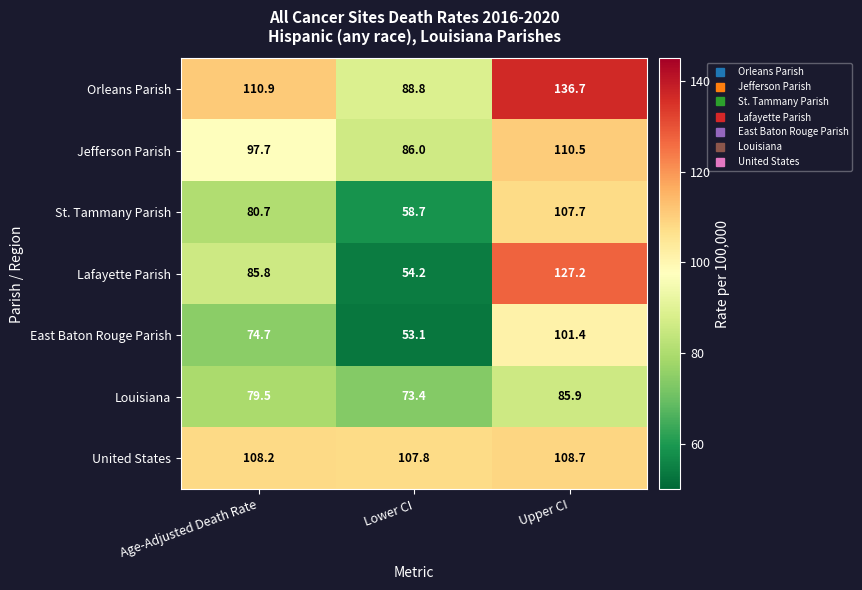

What is the greatest value displayed?

136.7